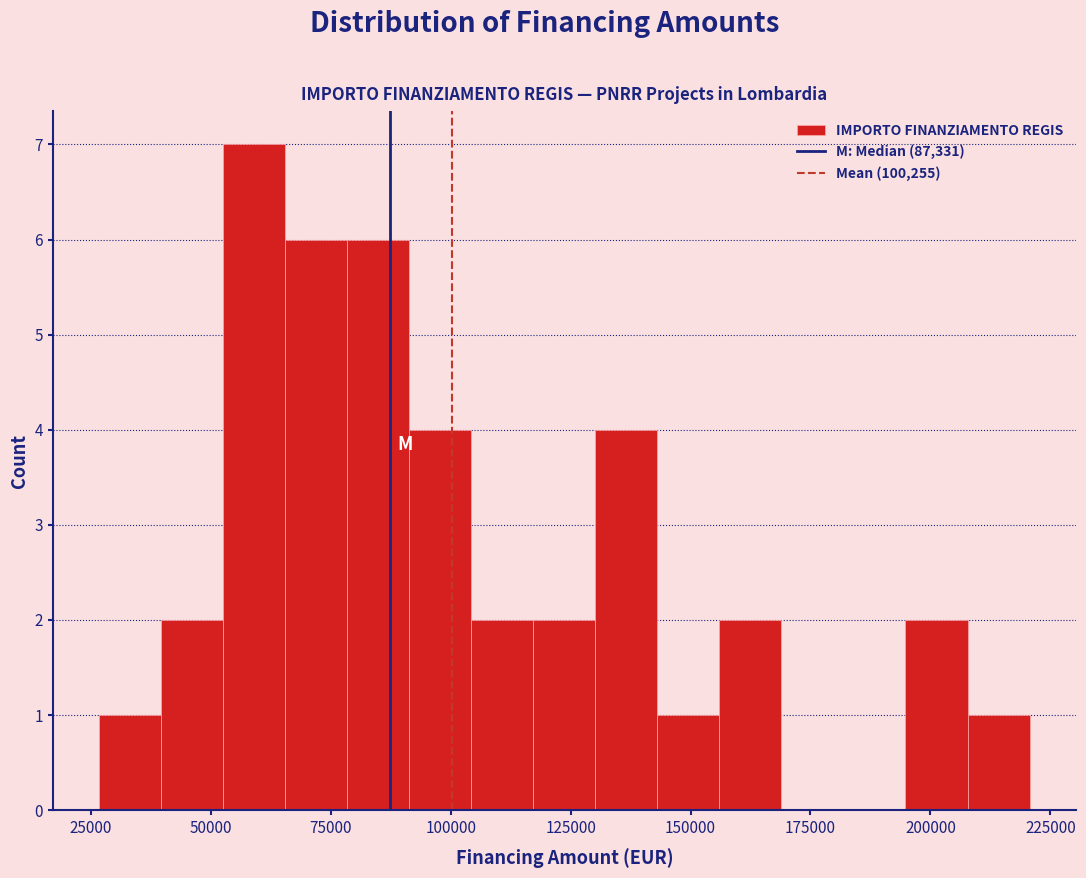

Around what value on the x-axis is the tallest bar? Give the approximate position of its centre, as read against the axis.

60000